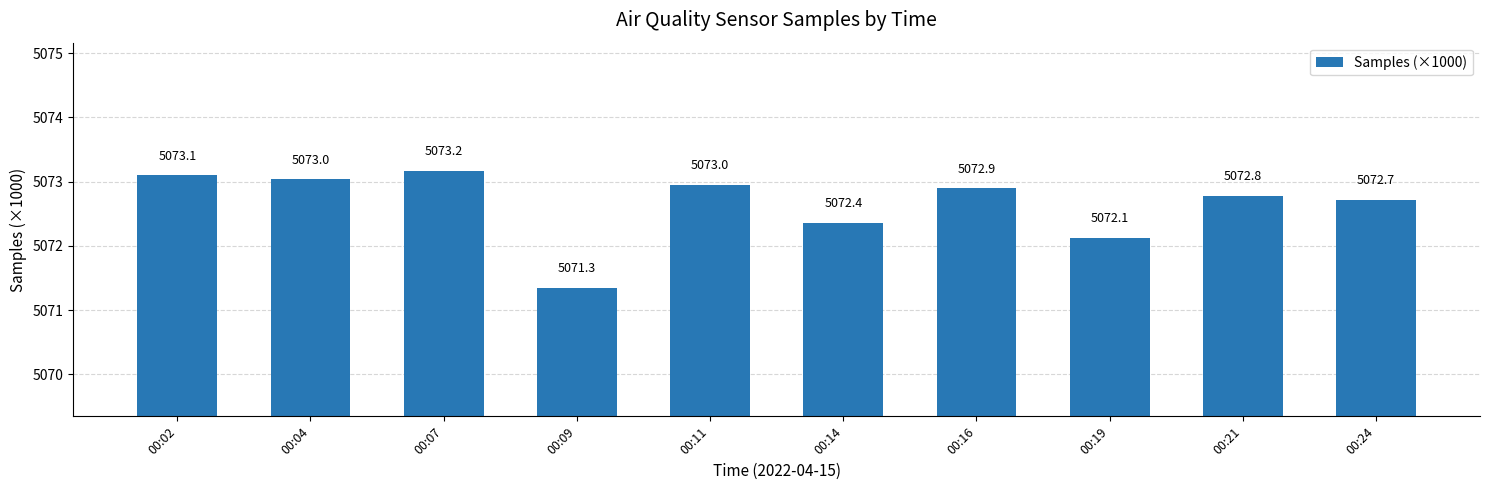

What is the sum of all values?

50726.5